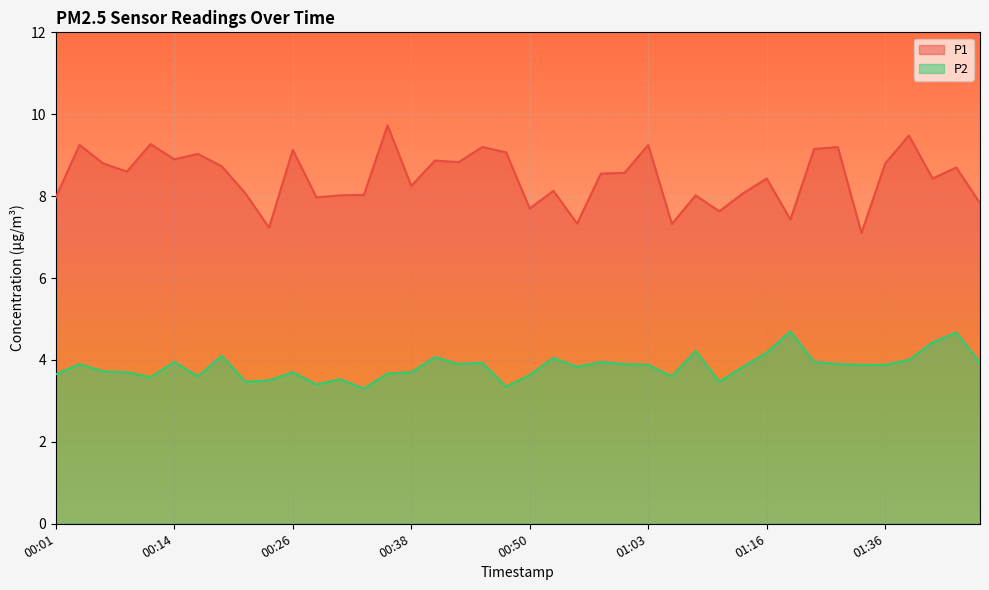

Is the value of P2 at 01:05 greater than the value of P1 at 01:44?

No